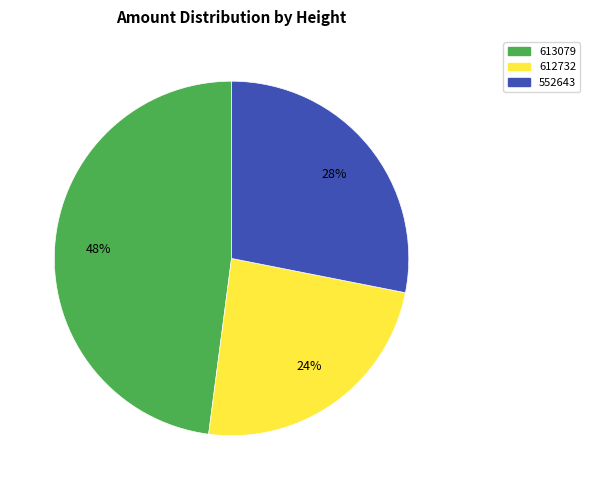

What is the smallest slice in the pie chart?

612732